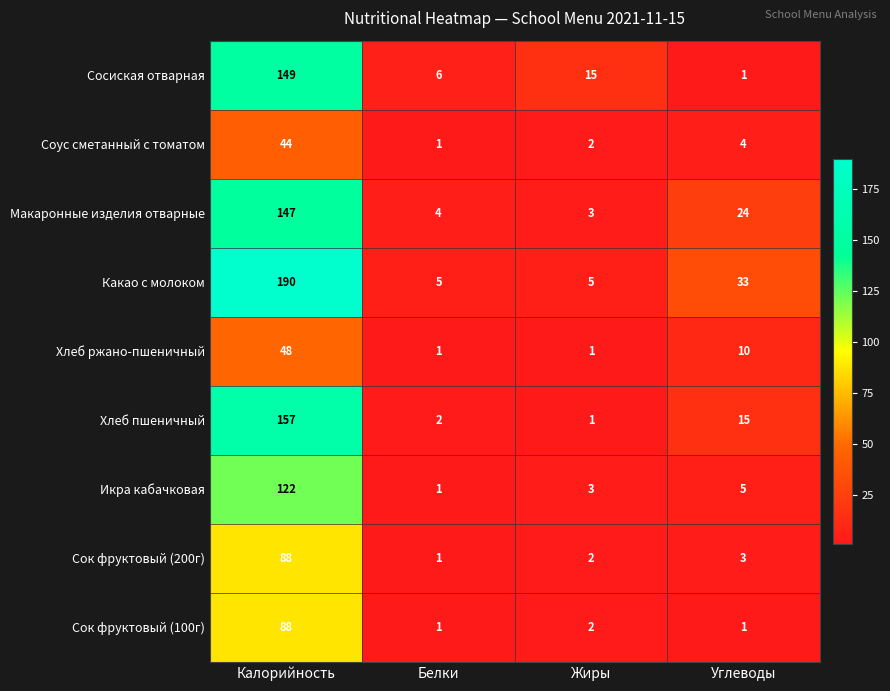

The Сок фруктовый (100г) series shows 88 at Калорийность. True or false?

True